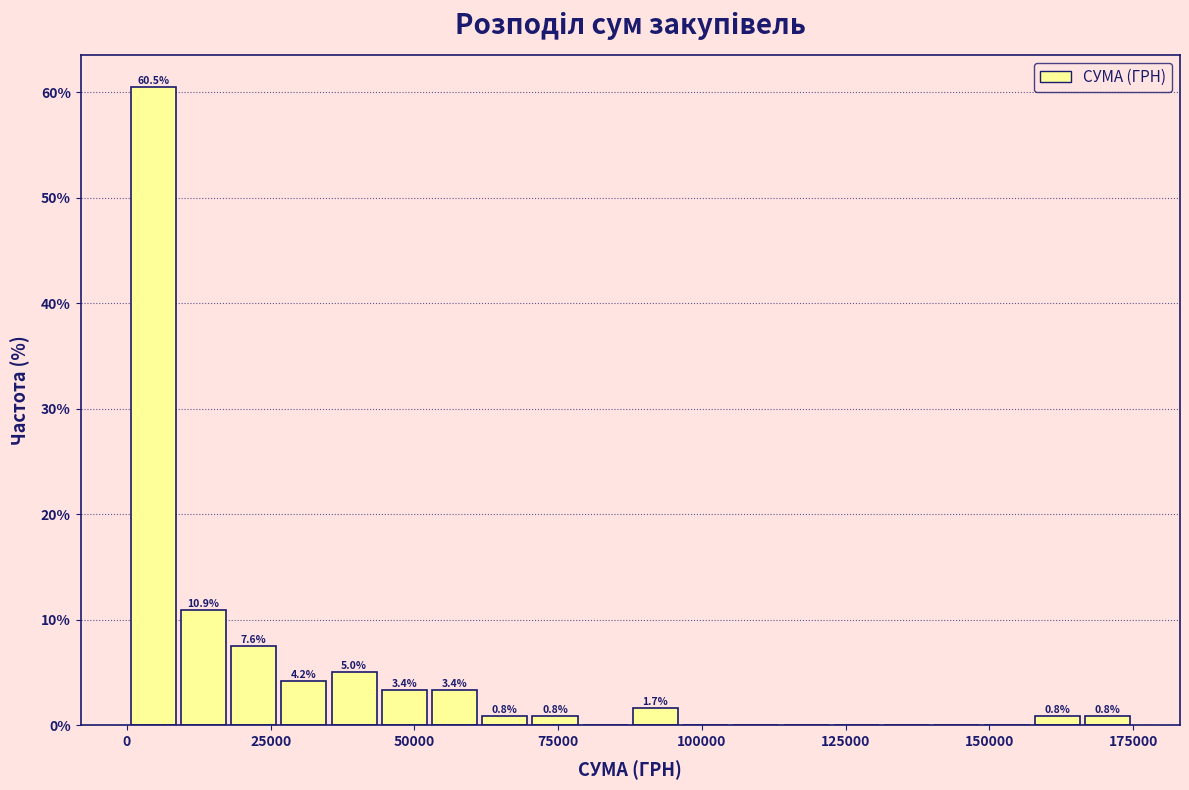

Read against the x-axis, roughly where is the centre of the tallest bar?

5000